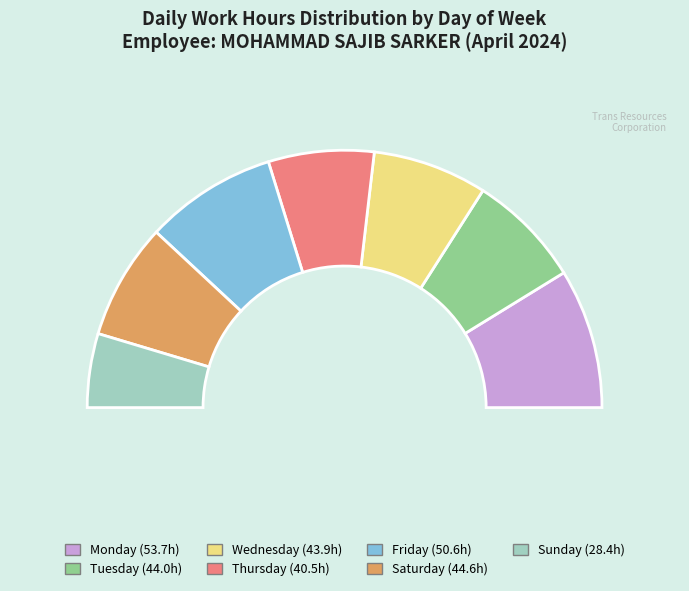

Which category has the biggest portion of the pie?

Mon